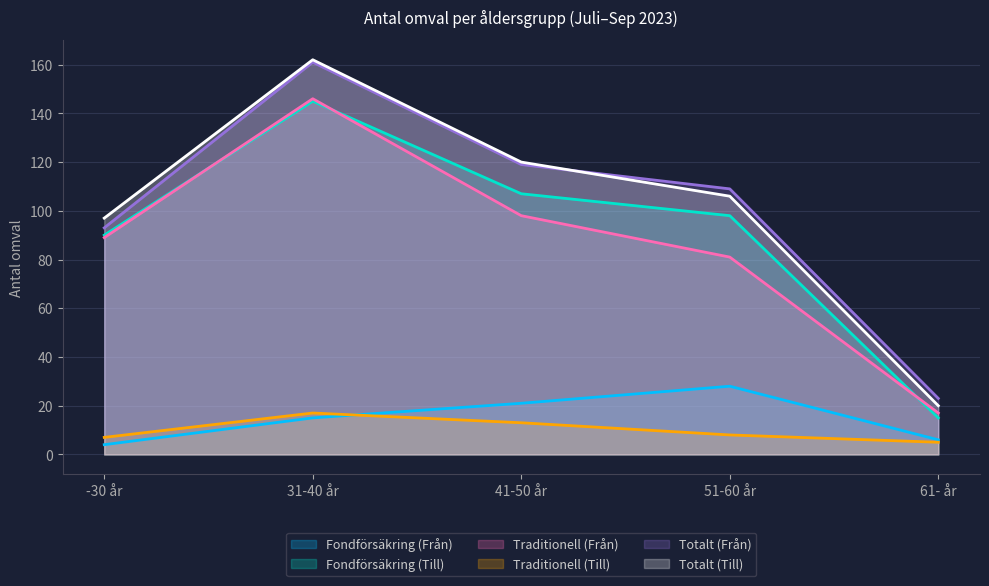

What is the difference between the Traditionell (Till) values at 41-50 år and 51-60 år?

5